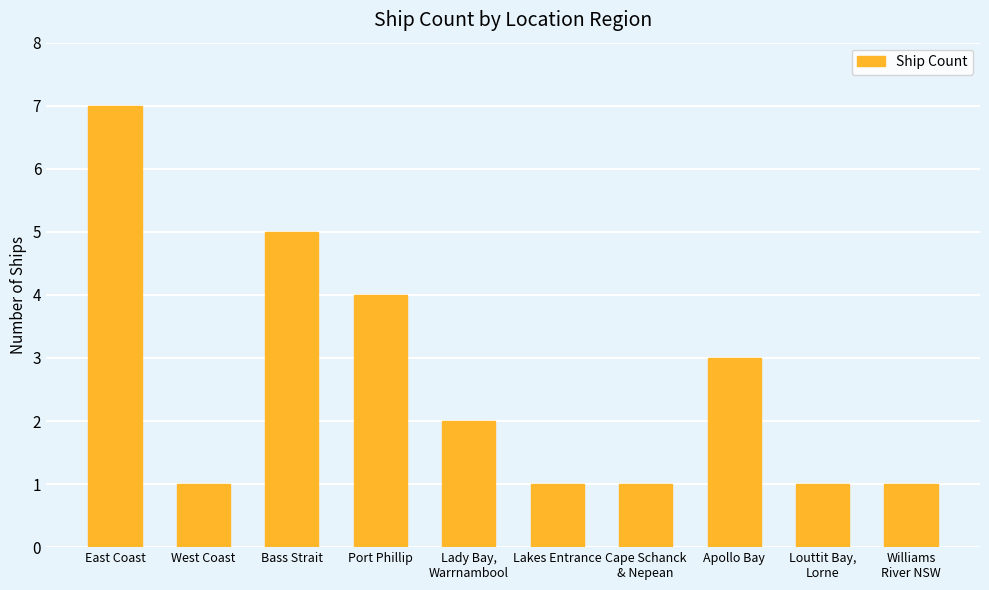

What is the average value?

3